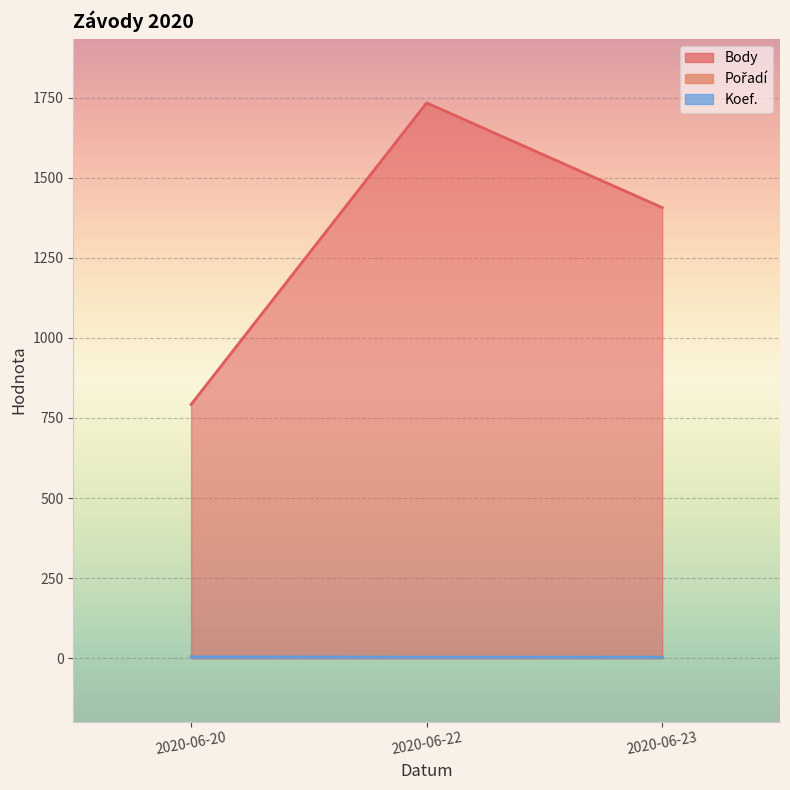

At which label is Body closest to 1263?

2020-06-23